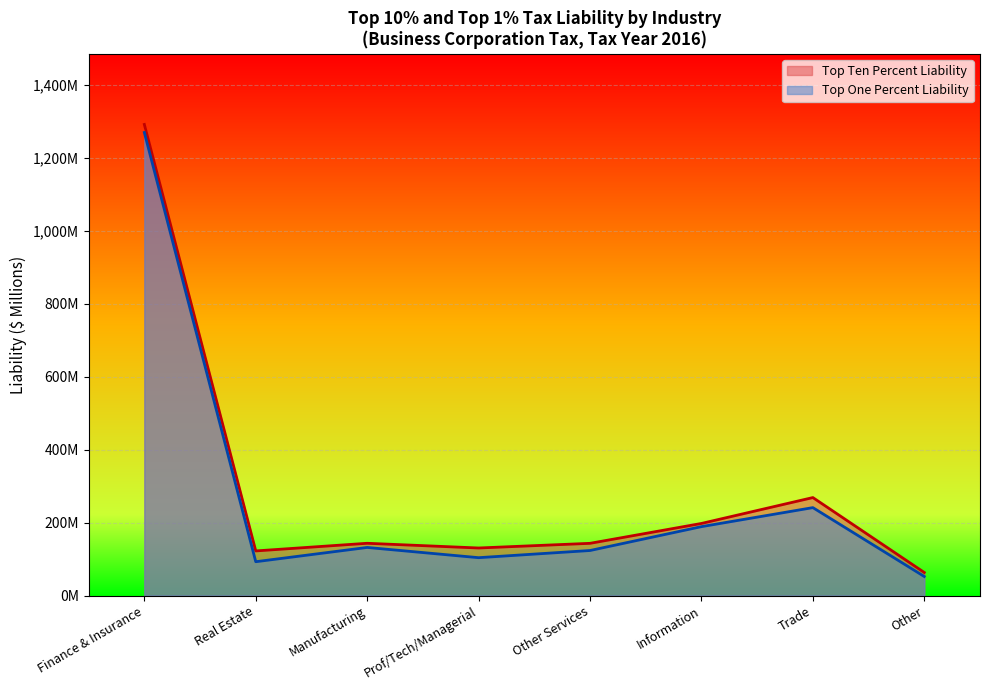

Reading right to left, transcribe all the data shown in this chart.

Top Ten Percent Liability: Other=63.4	Trade=268.8	Information=197.8	Other Services=143.3	Prof/Tech/Managerial=130.5	Manufacturing=143.4	Real Estate=122.5	Finance & Insurance=1292.2
Top One Percent Liability: Other=52.3	Trade=241.2	Information=189.1	Other Services=123.6	Prof/Tech/Managerial=104.0	Manufacturing=132.0	Real Estate=92.9	Finance & Insurance=1270.1